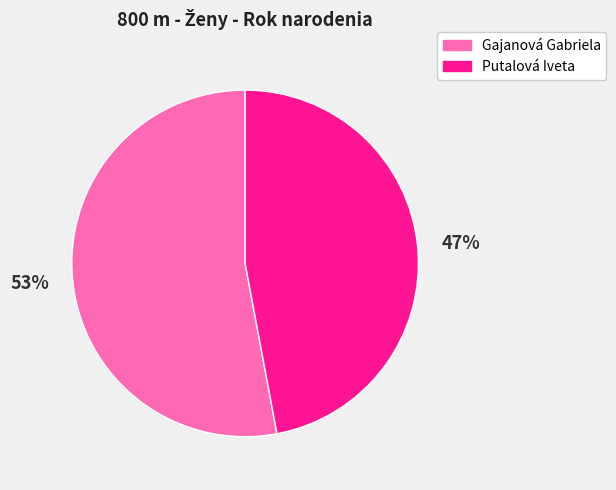

To the nearest percent, what is the average slice percentage?

50%